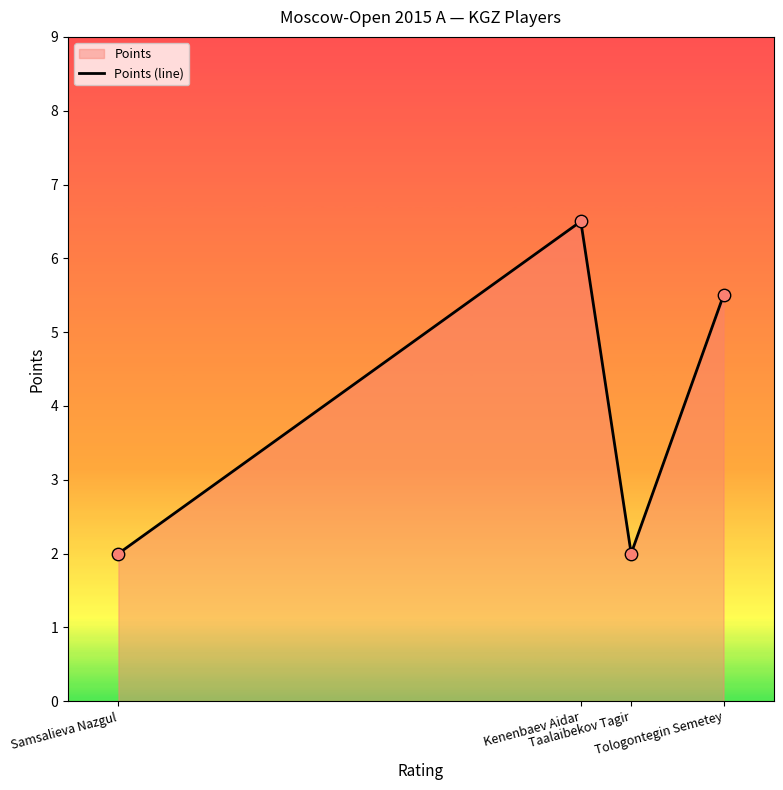

Between Kenenbaev Aidar and Tologontegin Semetey, which is larger?

Kenenbaev Aidar